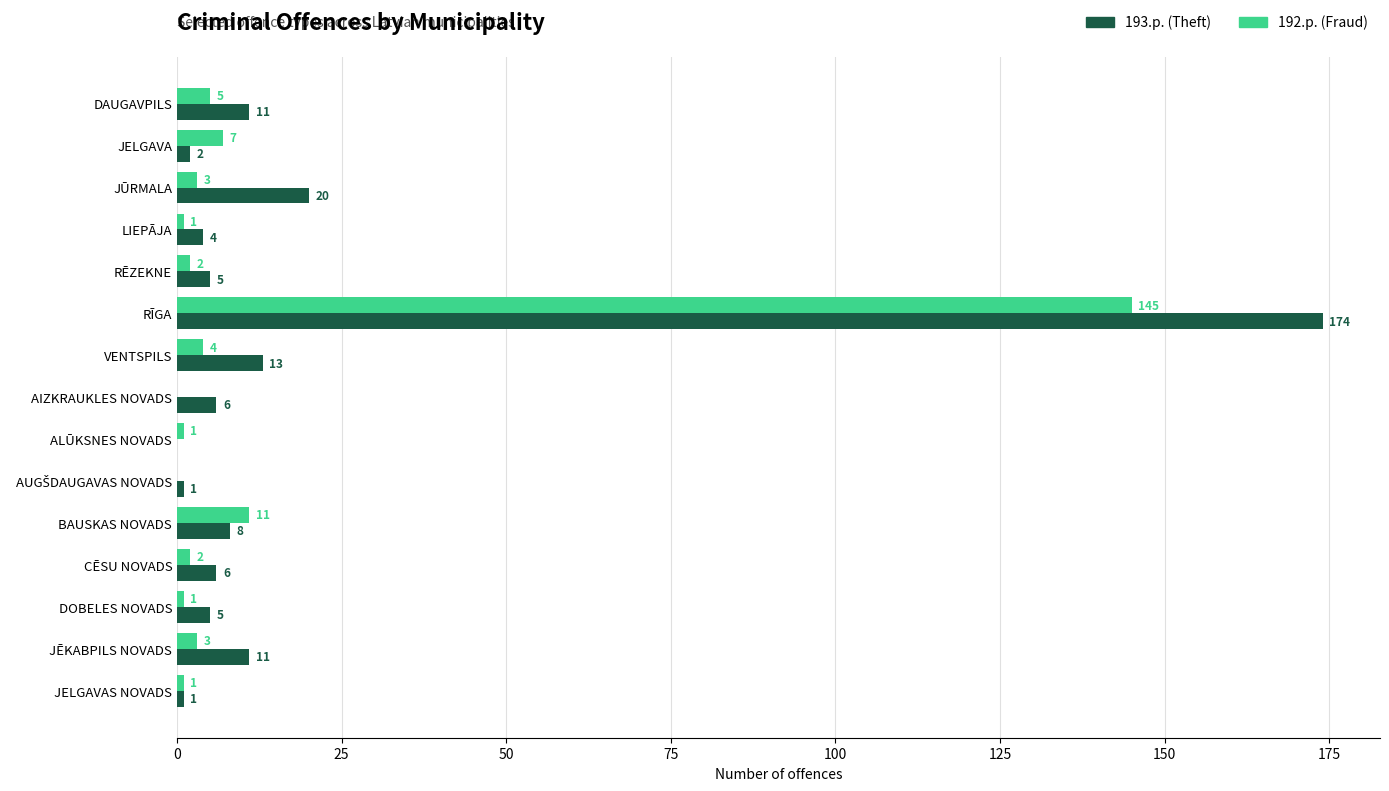

Which category has the highest value in the 192.p. (Fraud) series?

RĪGA